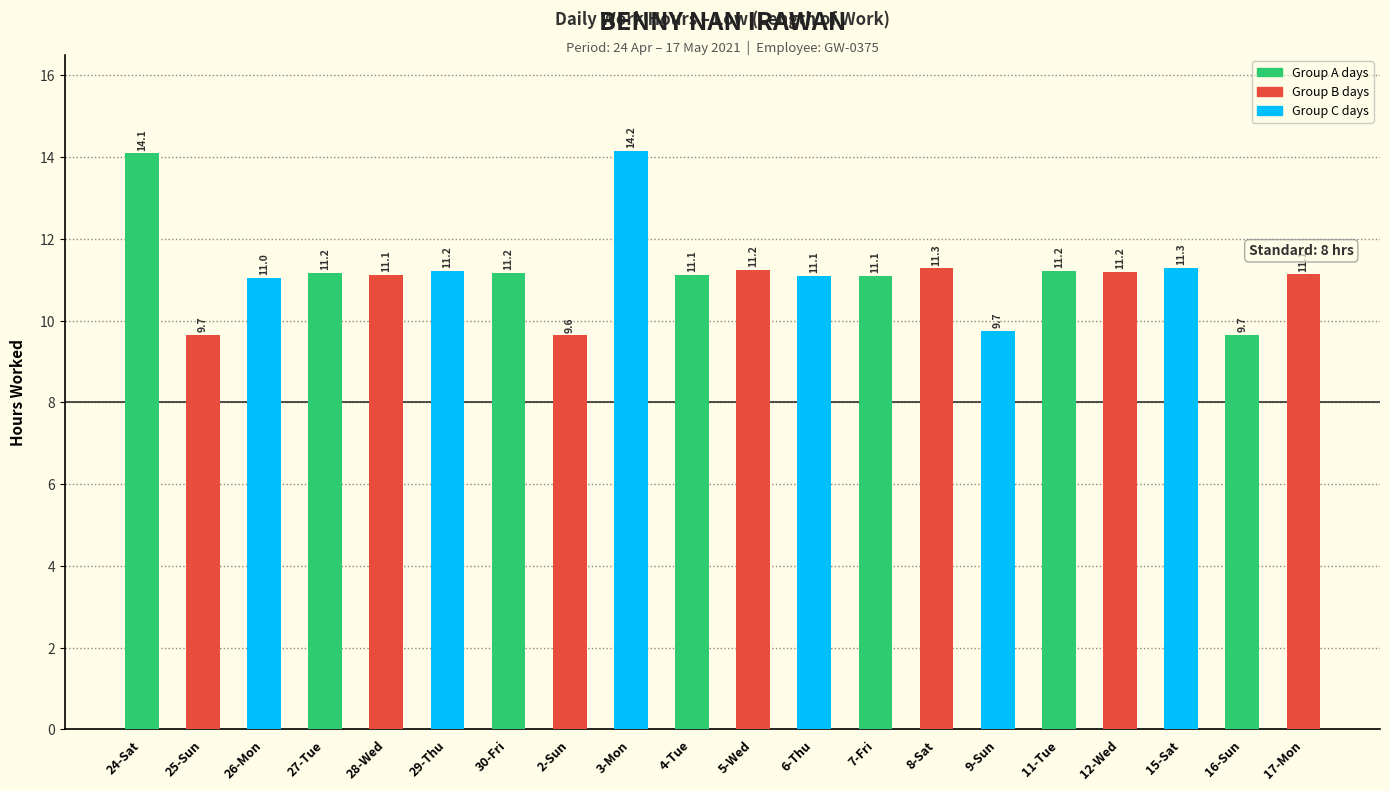

How many distinct data groups are displayed?

1